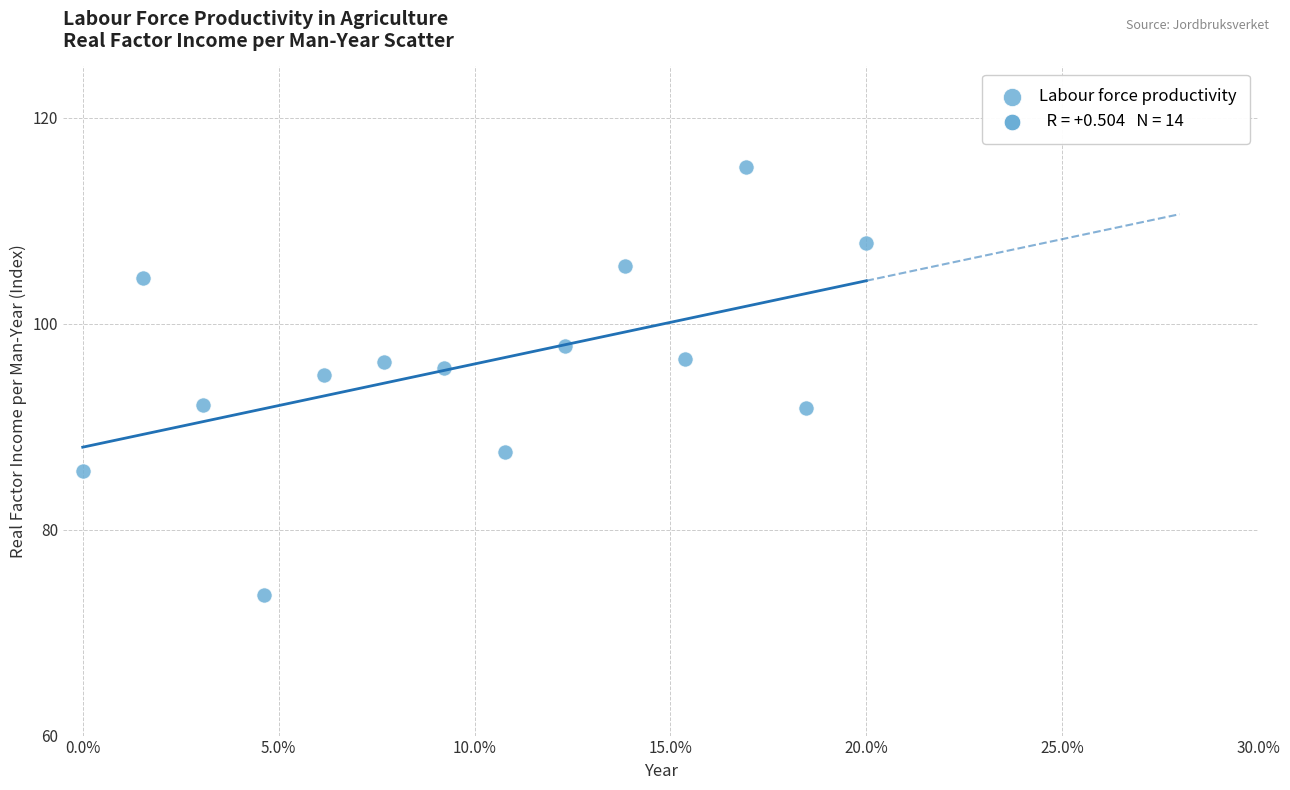

What Y value in the scatter plot is closest to 94?

95.0